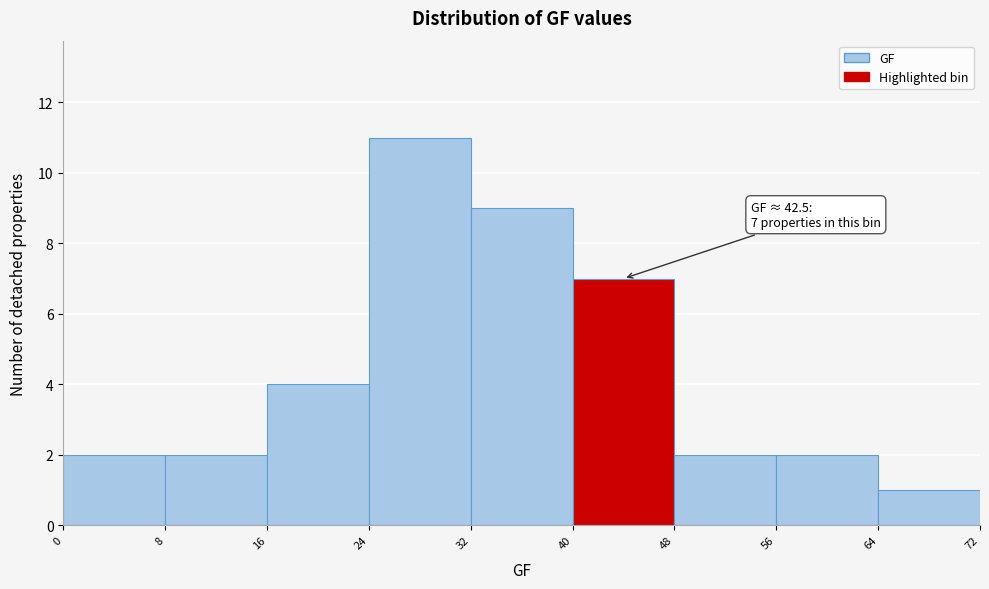

Over which range of the x-axis is the bar tallest?

24 to 32